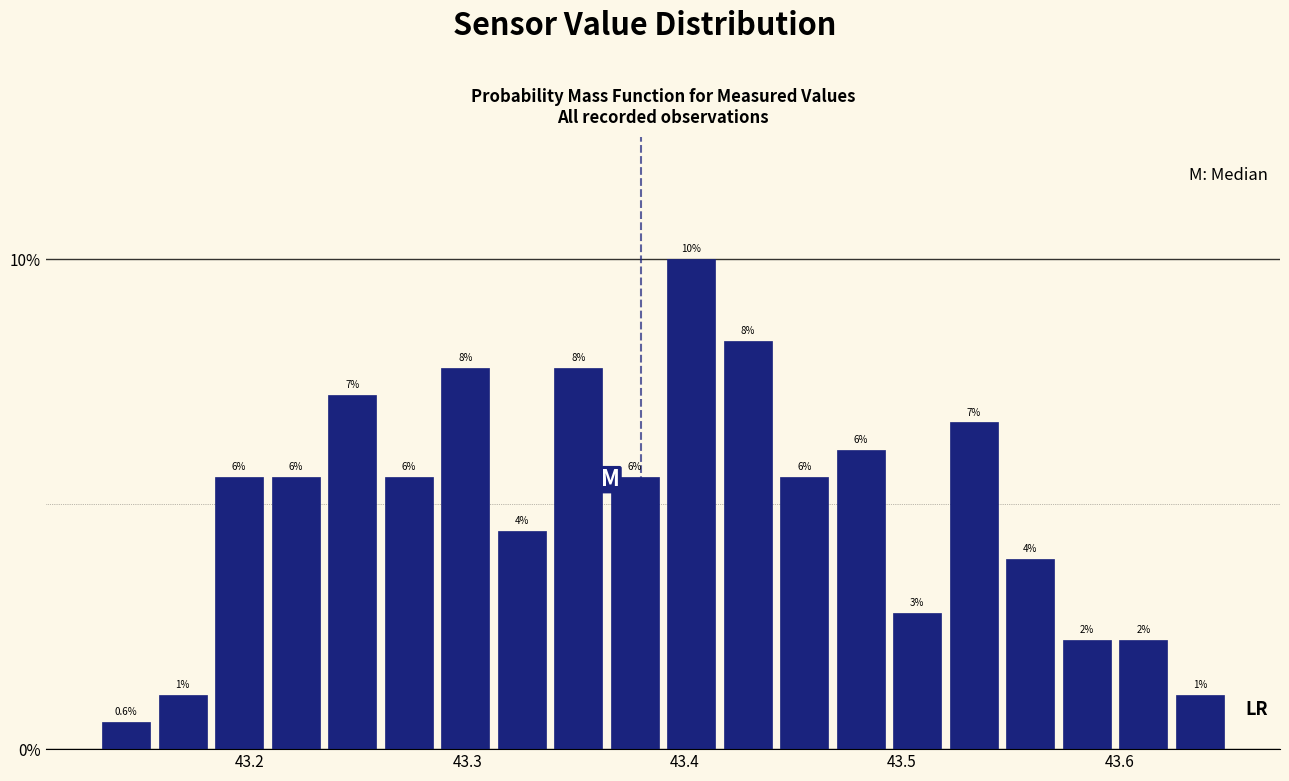

Read against the x-axis, roughly where is the centre of the tallest bar?

43.40